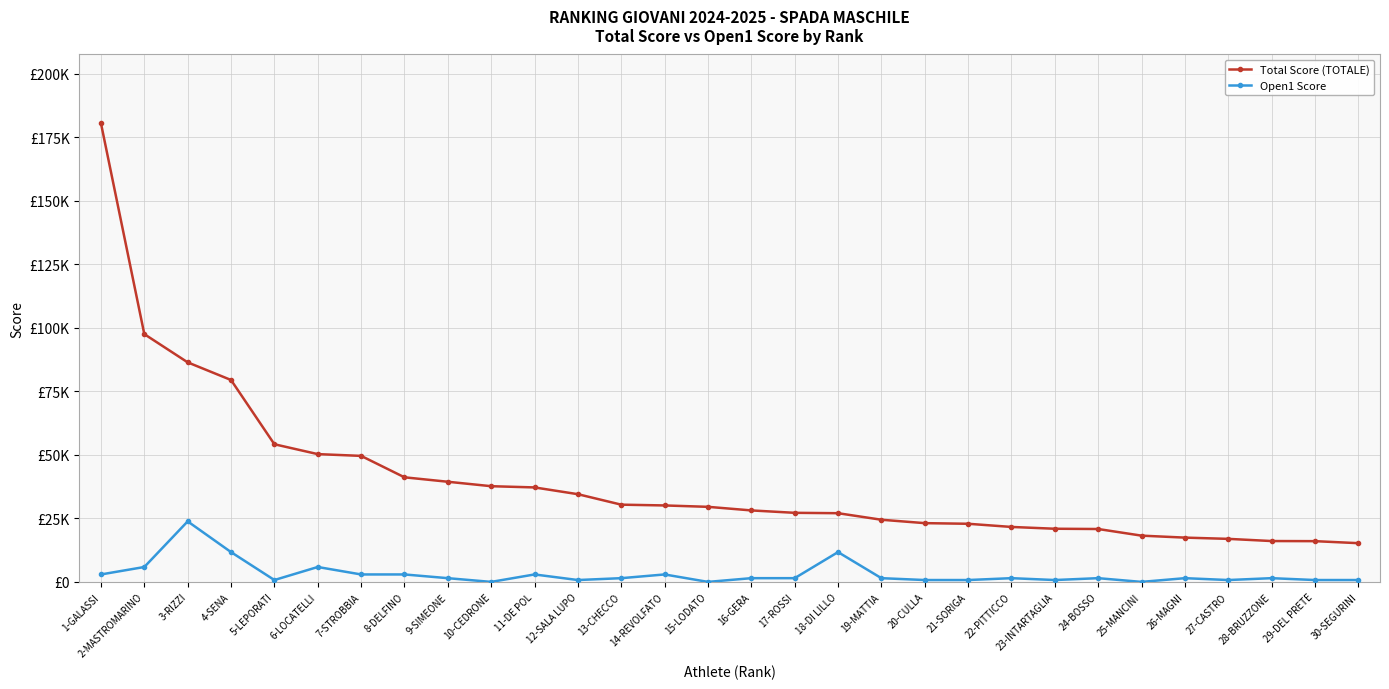

Rank the series by their maximum value, from highest to lowest.

Total Score (TOTALE), Open1 Score